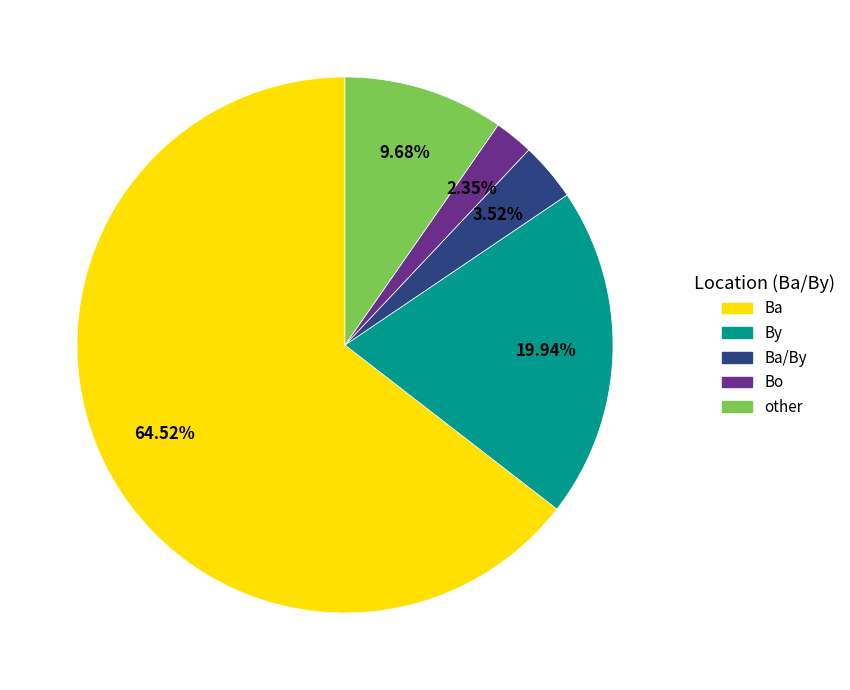

Is there any slice that represents more than half of the pie?

Yes